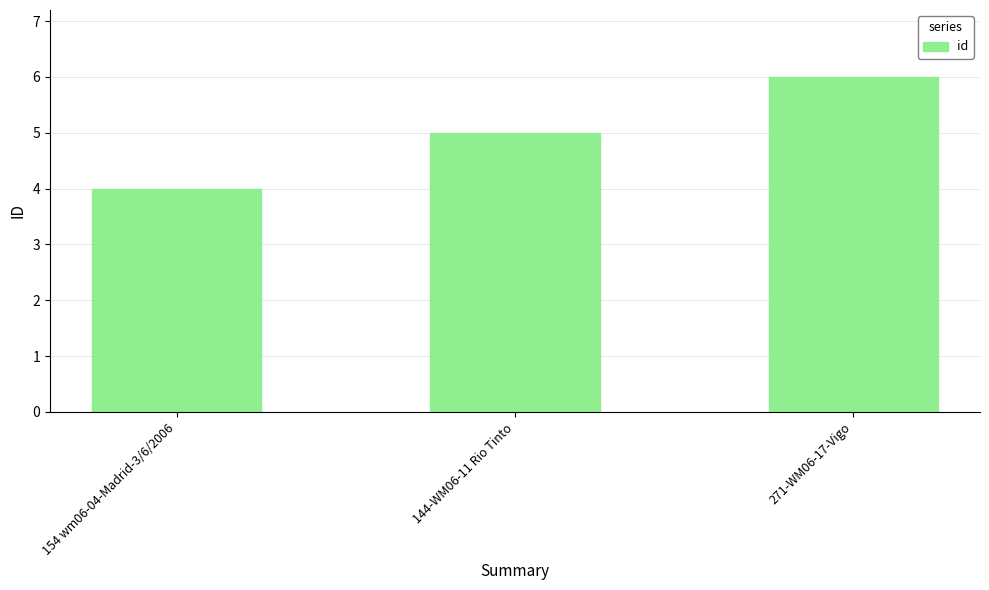

What is the sum of the values at 271-WM06-17-Vigo and 154 wm06-04-Madrid-3/6/2006?

10